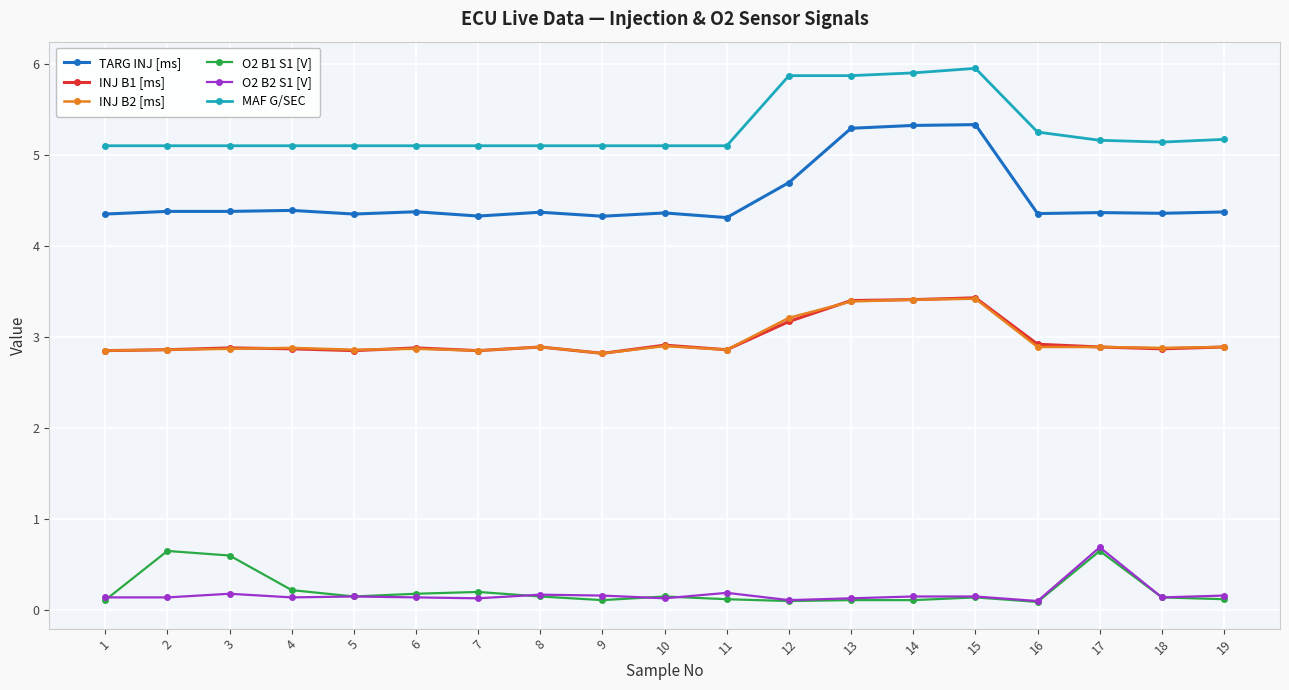

What is the lowest value of the INJ B2 [ms] series?

2.8